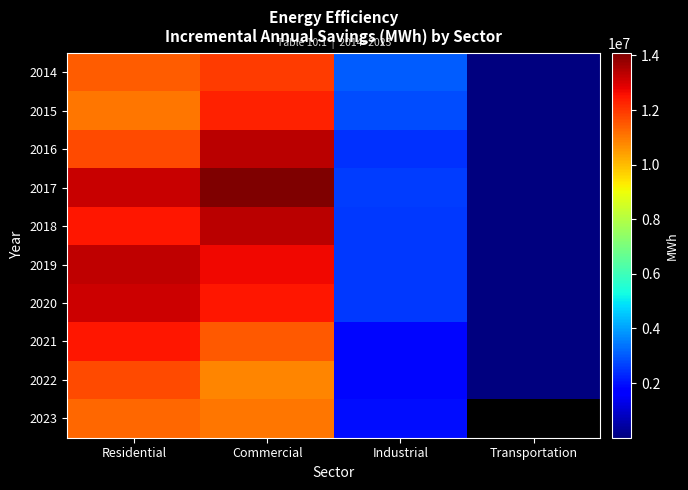

At which label is 2019 closest to 6659063?

Industrial